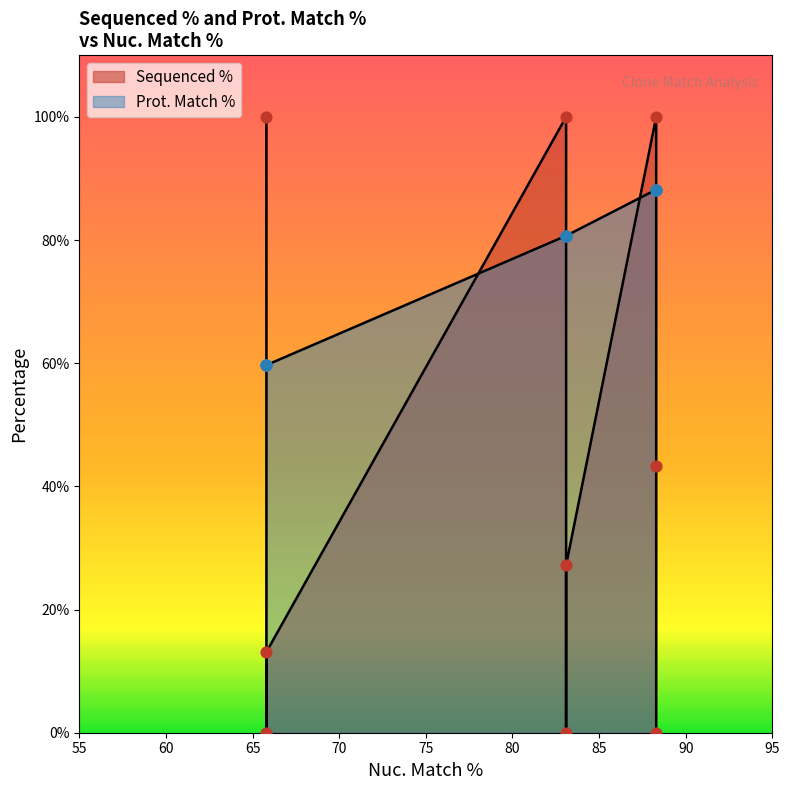

What are all the series names shown in the legend?

Sequenced %, Prot. Match %